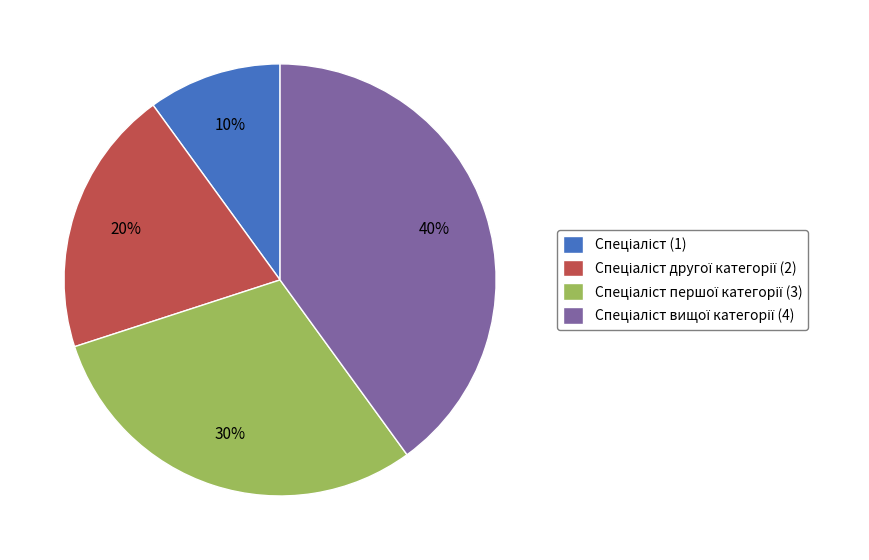

To the nearest percent, what is the average slice percentage?

25%